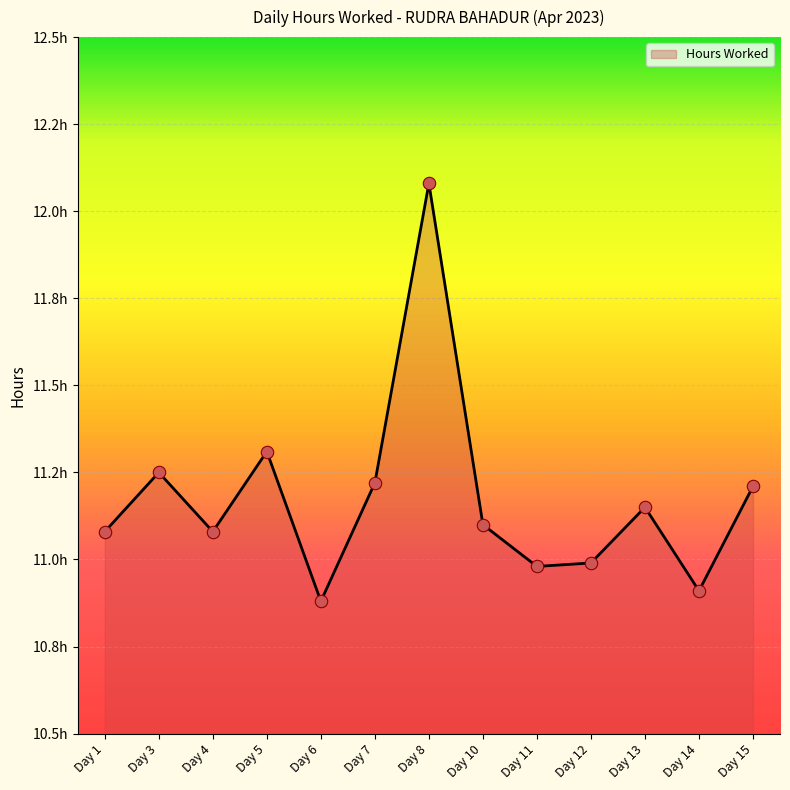

Approximately how many times larger is the value at Day 6 compared to Day 8?

0.9